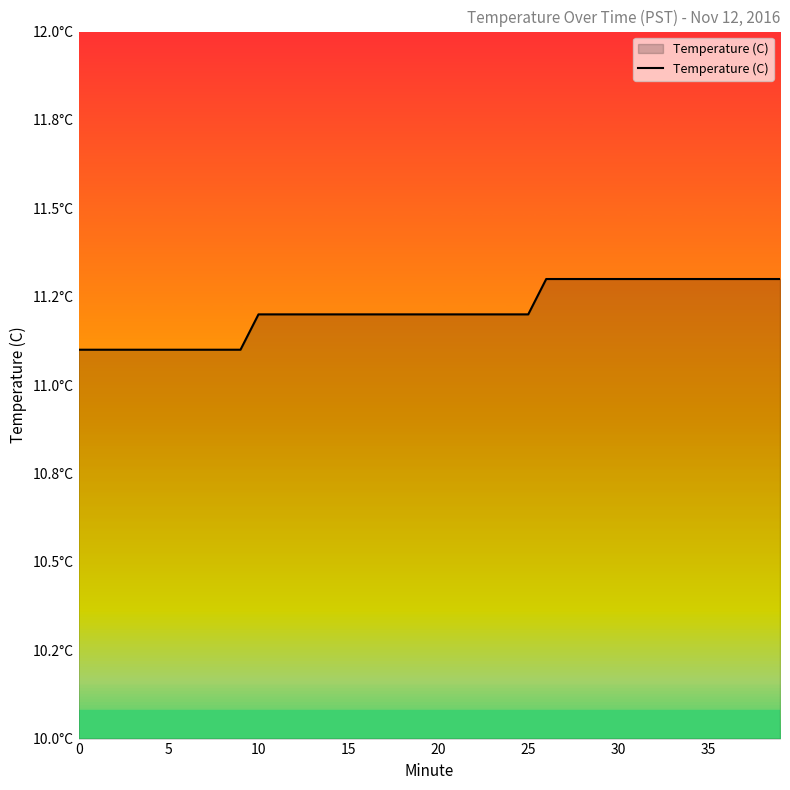

Which label corresponds to the largest value in the chart?

26